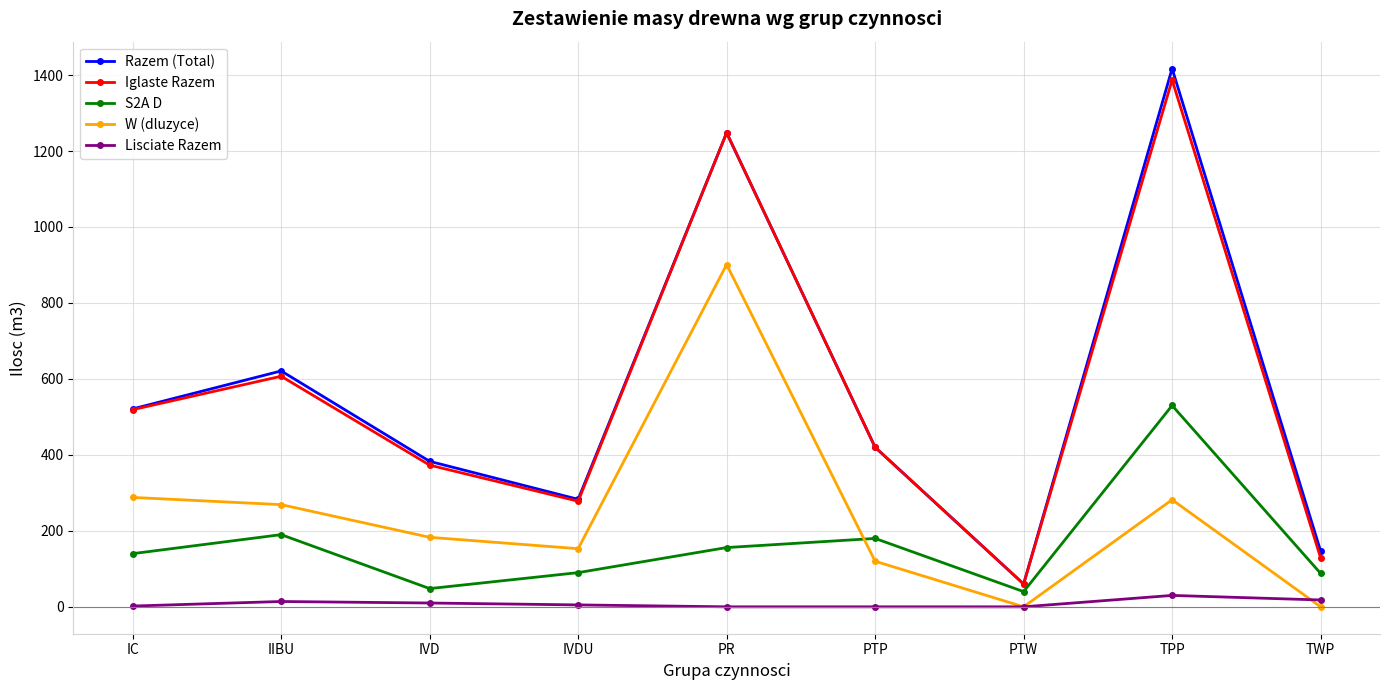

In W (dluzyce), how many points are lower than both neighbors (excluding endpoints)?

2